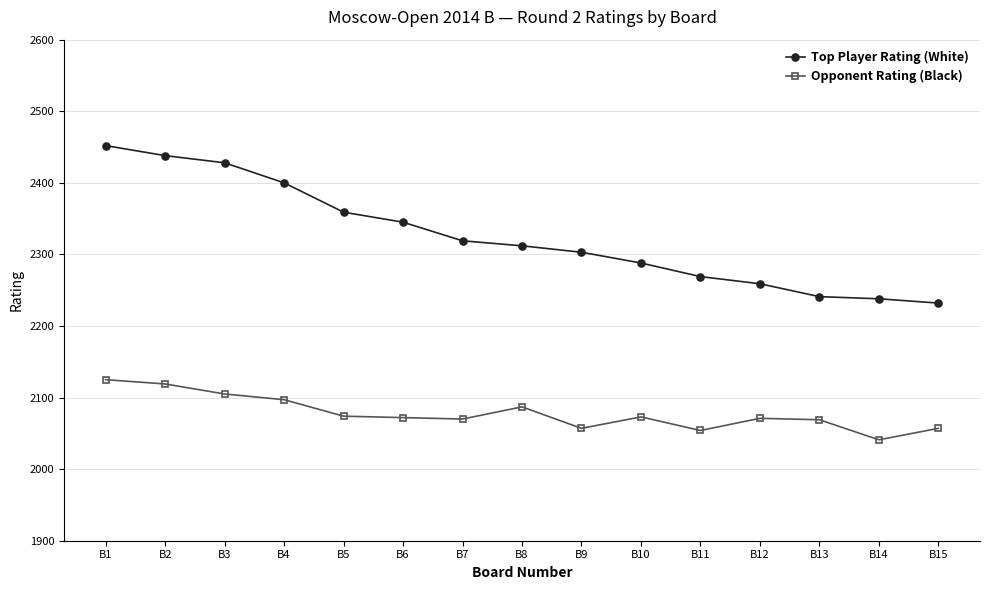

What is the sum of all Top Player Rating (White) values?

34883